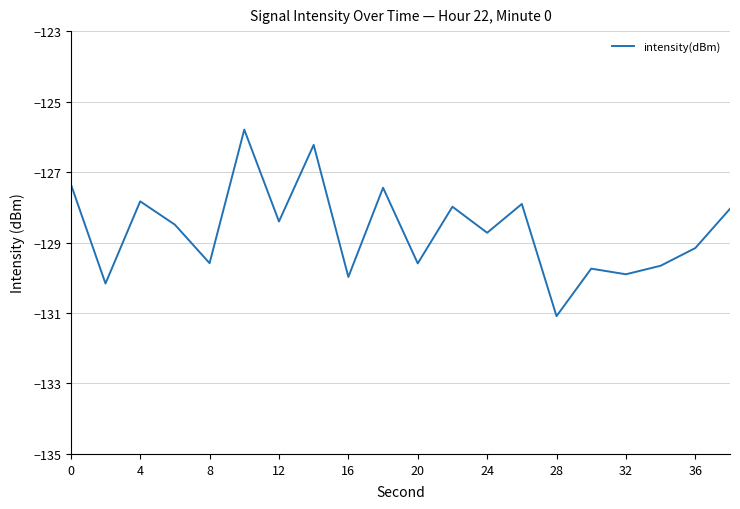

How many interior local peaks (higher than both neighbors) does the data have?

7